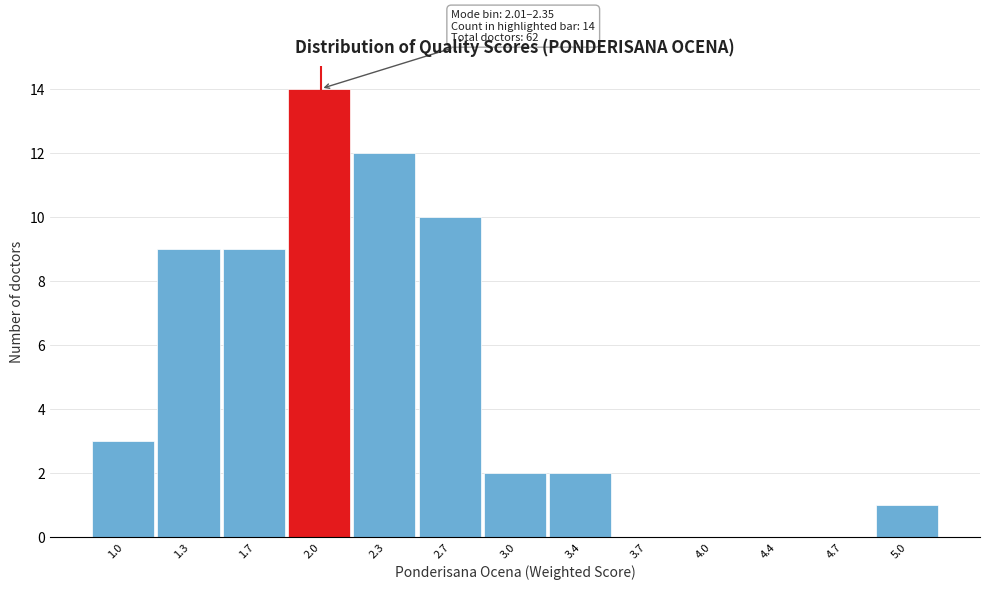

Reading left to right, what are all the values shown in this chart?

1.0=3	1.3=9	1.7=9	2.0=14	2.3=12	2.7=10	3.0=2	3.4=2	3.7=0	4.0=0	4.4=0	4.7=0	5.0=1